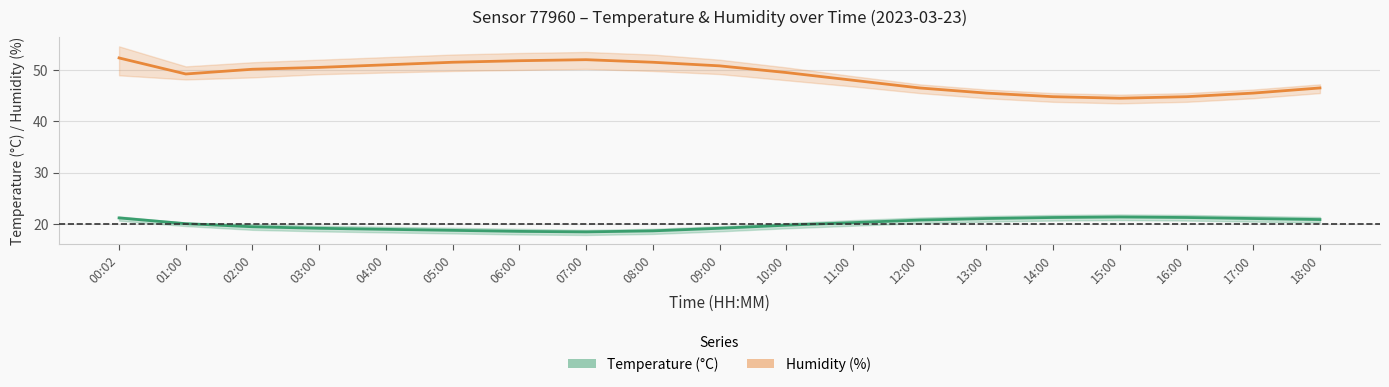

Between 00:02 and 08:00, which is larger?

00:02